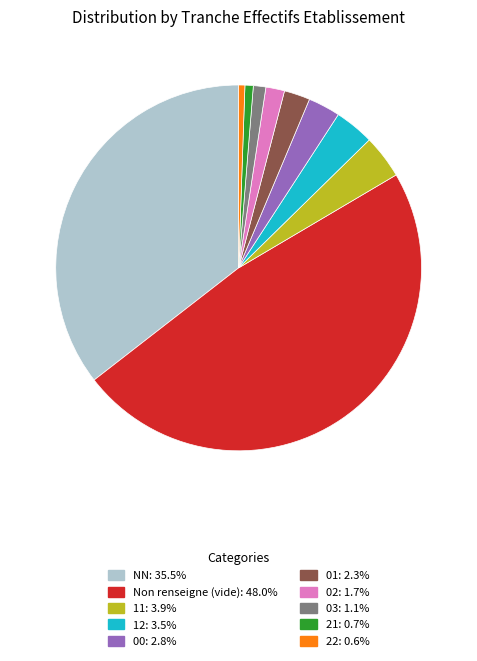

How many slices are in this pie chart?

10